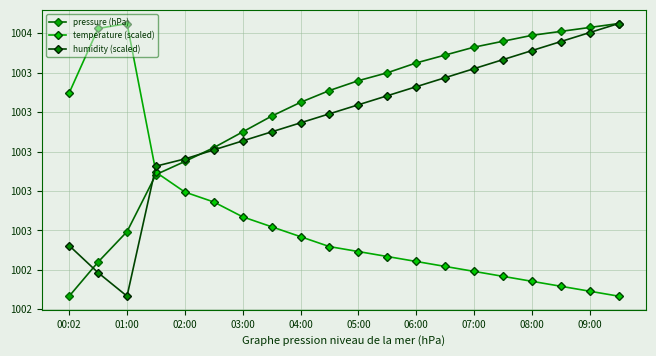

How many values in the humidity (scaled) series are below 1003?

5